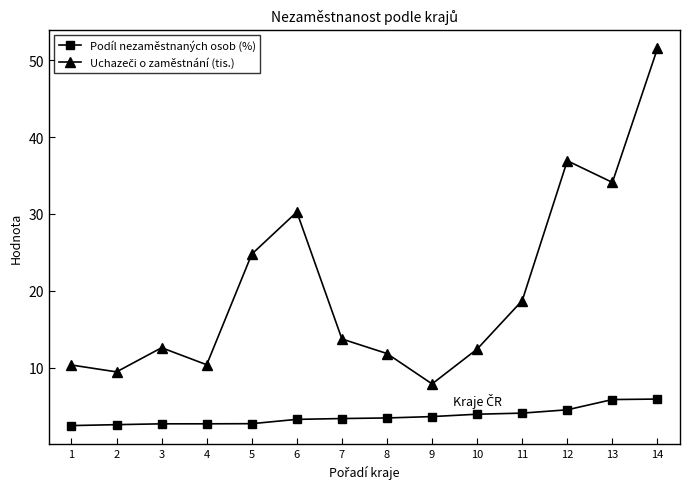

The Podíl nezaměstnaných osob (%) series shows 3.3 at 6. True or false?

True